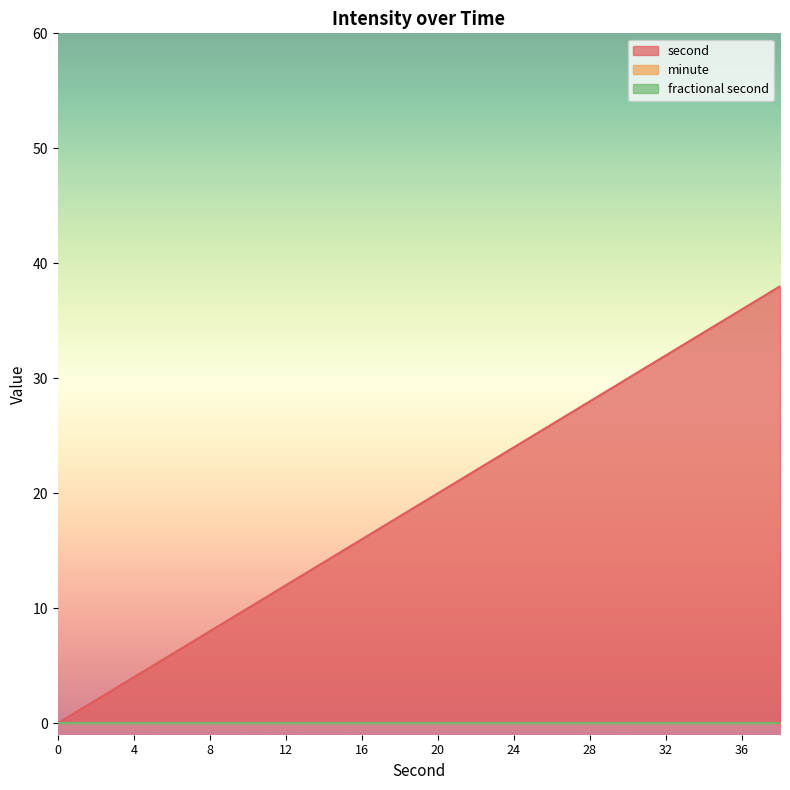

Reading left to right, list all the values displayed in this chart.

second: 0	2	4	6	8	10	12	14	16	18	20	22	24	26	28	30	32	34	36	38
minute: 0	0	0	0	0	0	0	0	0	0	0	0	0	0	0	0	0	0	0	0
fractional second: 0	0	0	0	0	0	0	0	0	0	0	0	0	0	0	0	0	0	0	0